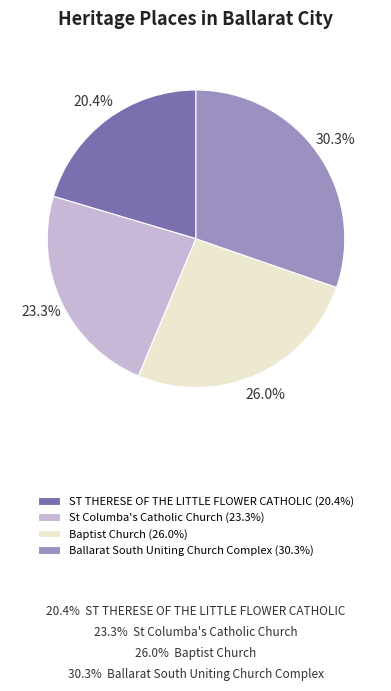

Is ST THERESE OF THE LITTLE FLOWER CATHOLIC the majority of the pie?

No